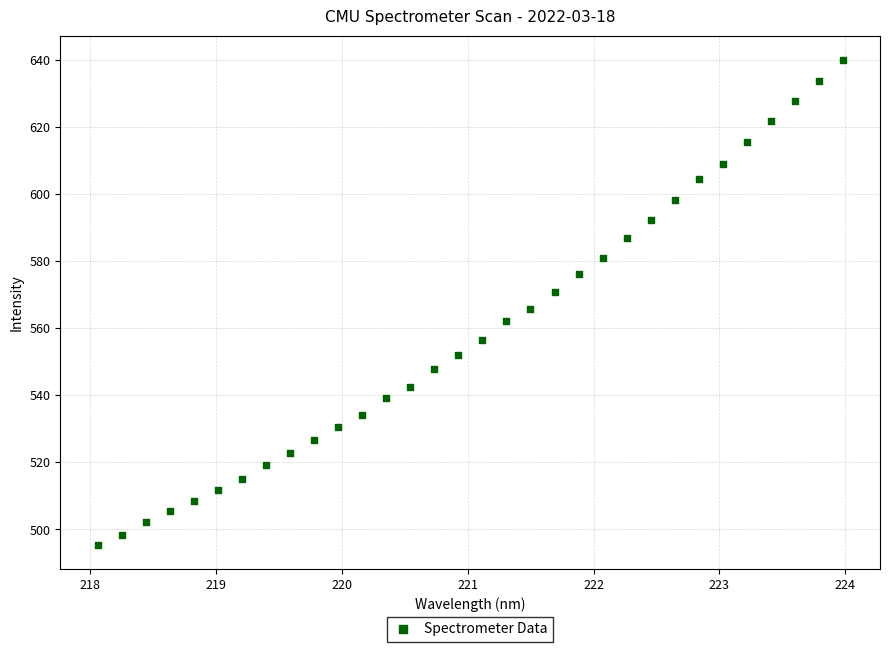

What is the range of Y values (max minus min)?

144.5